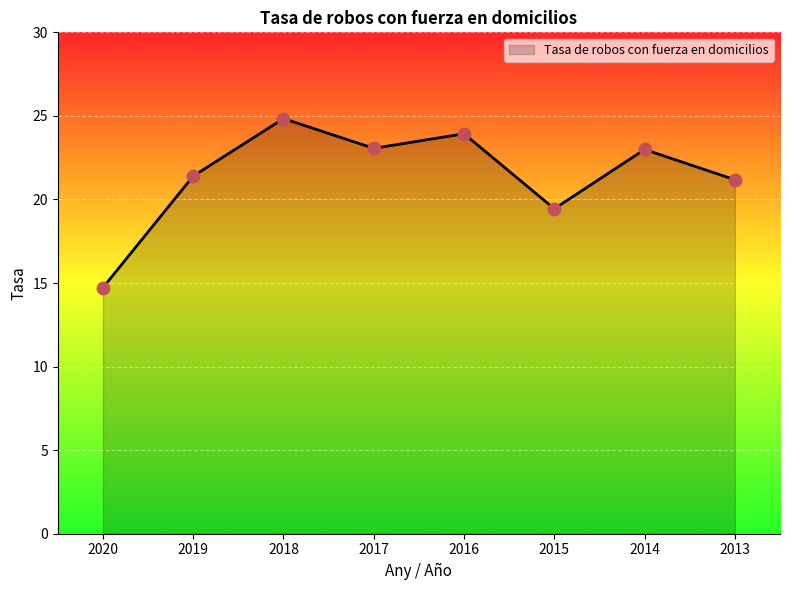

What is the change in value from 2018 to 2013?

-3.7